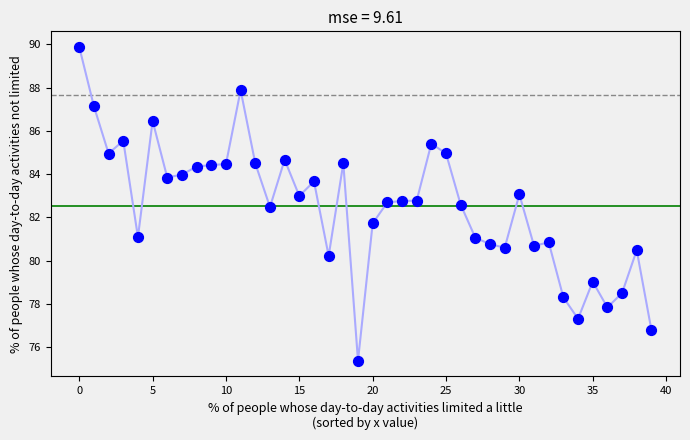

What is the range of Y values (max minus min)?

14.5